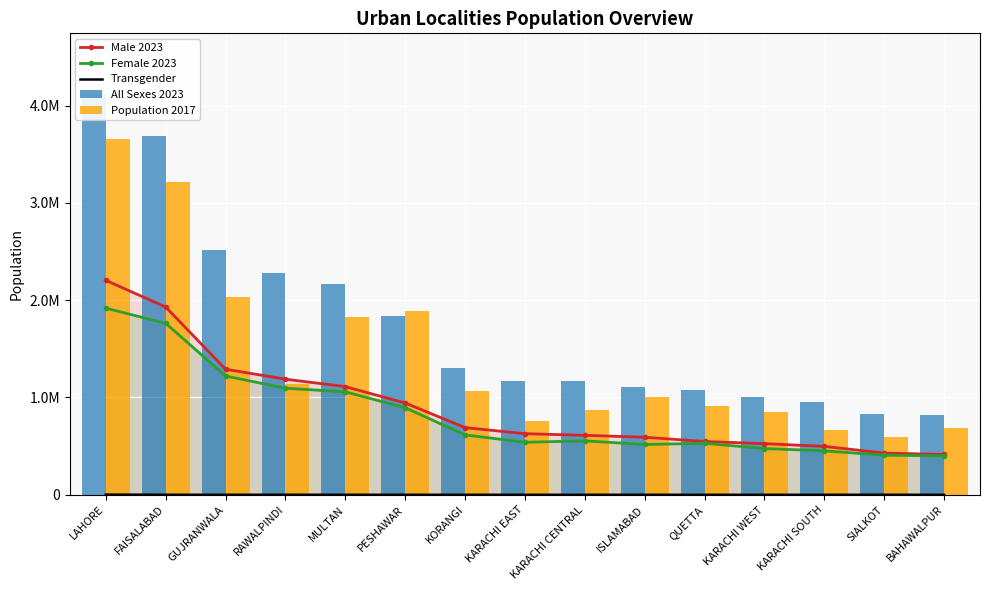

What is the sum of all Population 2017 values?

21158935